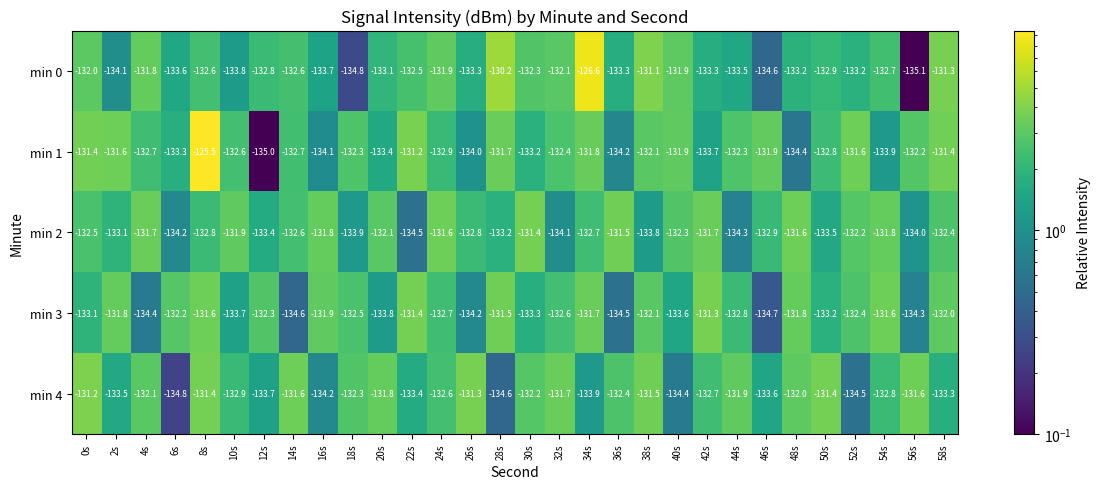

Count the number of data series in this chart.

5